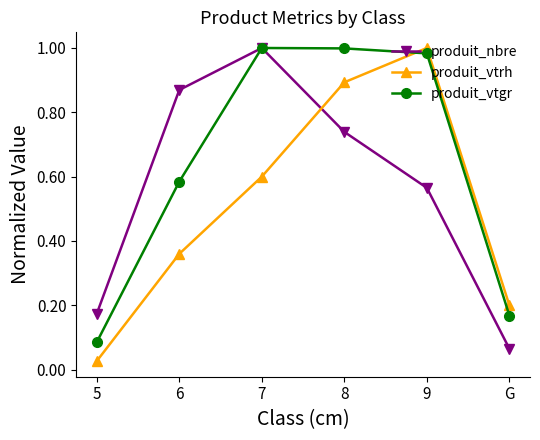

Which category has the highest value in the produit_vtrh series?

9